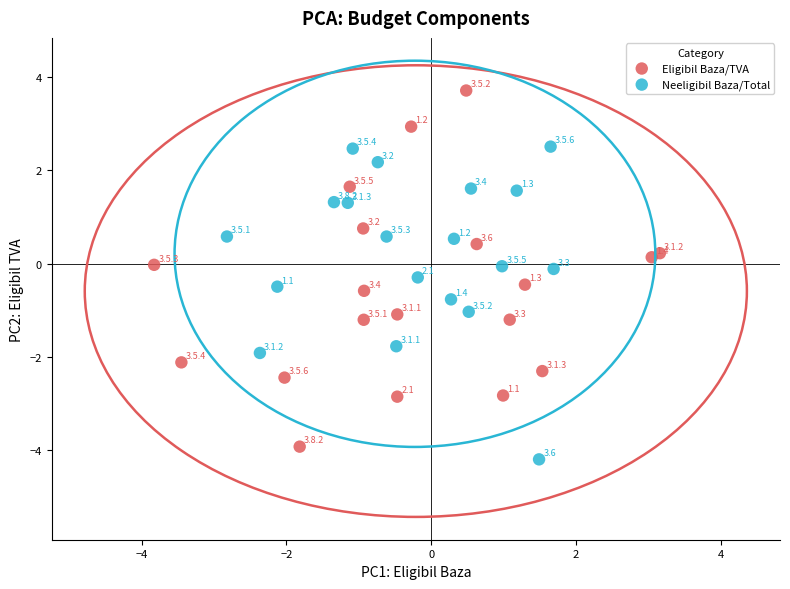

Which series contains the highest Y value?

Eligibil Baza/TVA